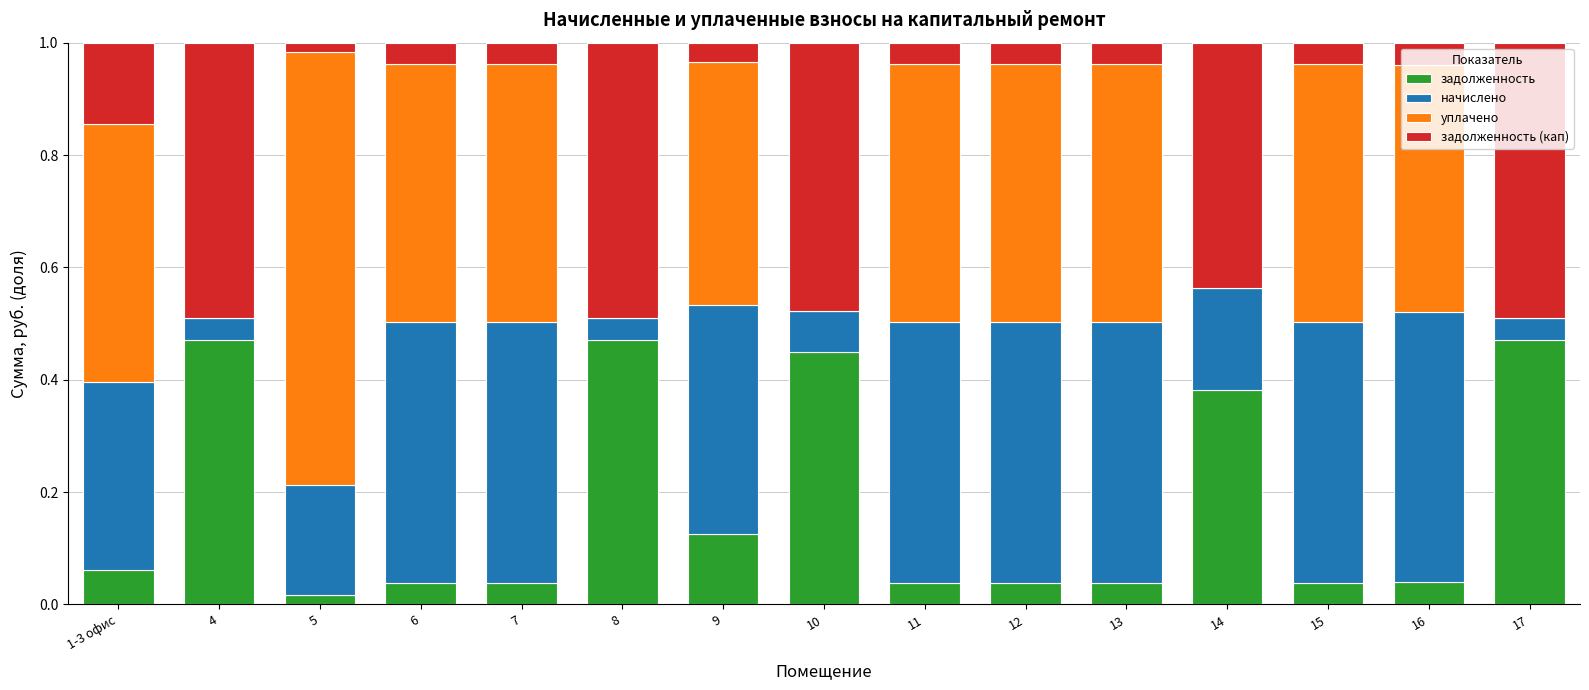

What is the total value across all series at 10?

1.0